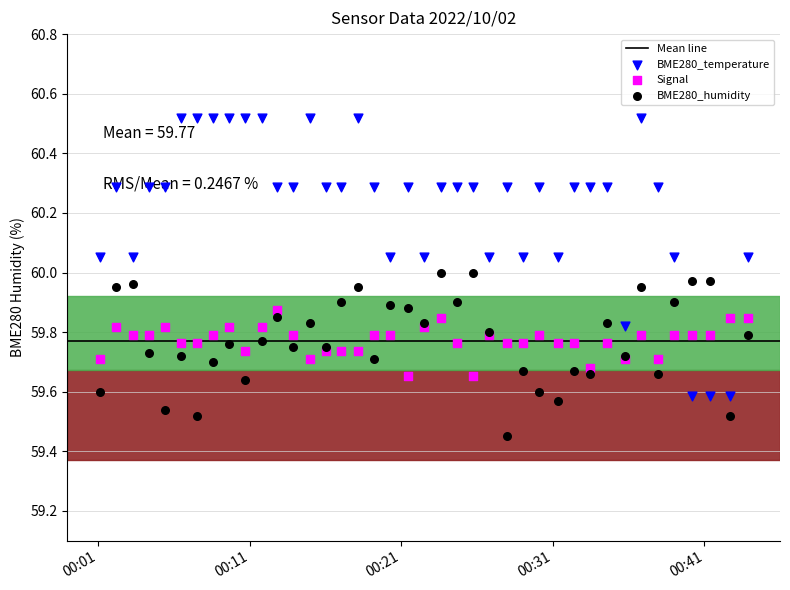

Which series reaches the maximum Y coordinate?

BME280_temperature